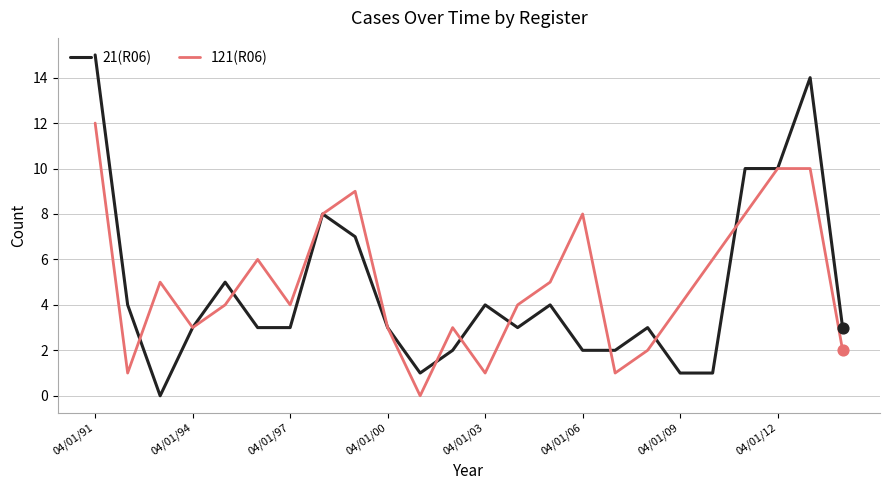

Which series has the widest spread of values?

21(R06)